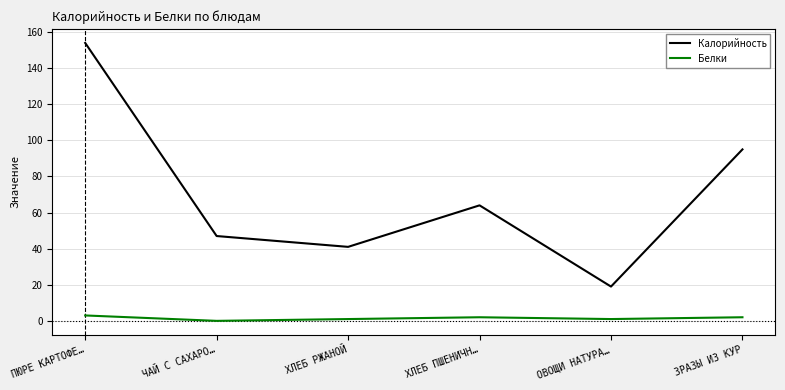

What position from the right is ЗРАЗЫ ИЗ КУР?

1